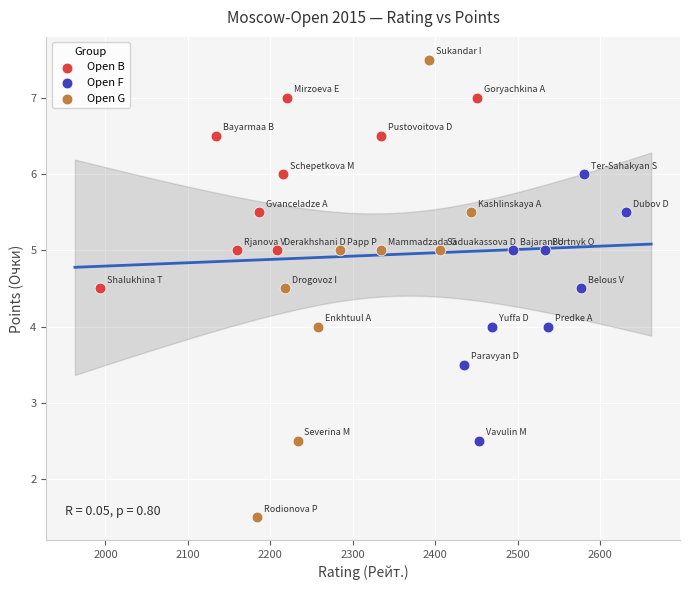

Which series reaches the minimum Y coordinate?

Open G